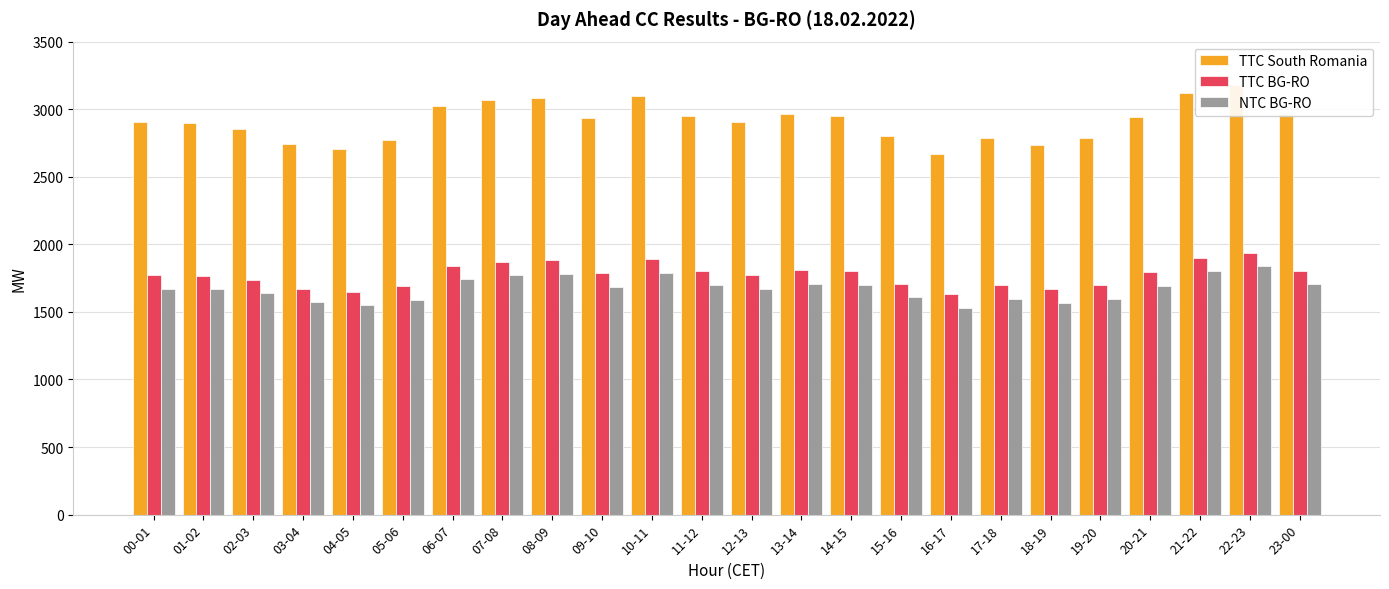

What position from the left is 21-22?

22